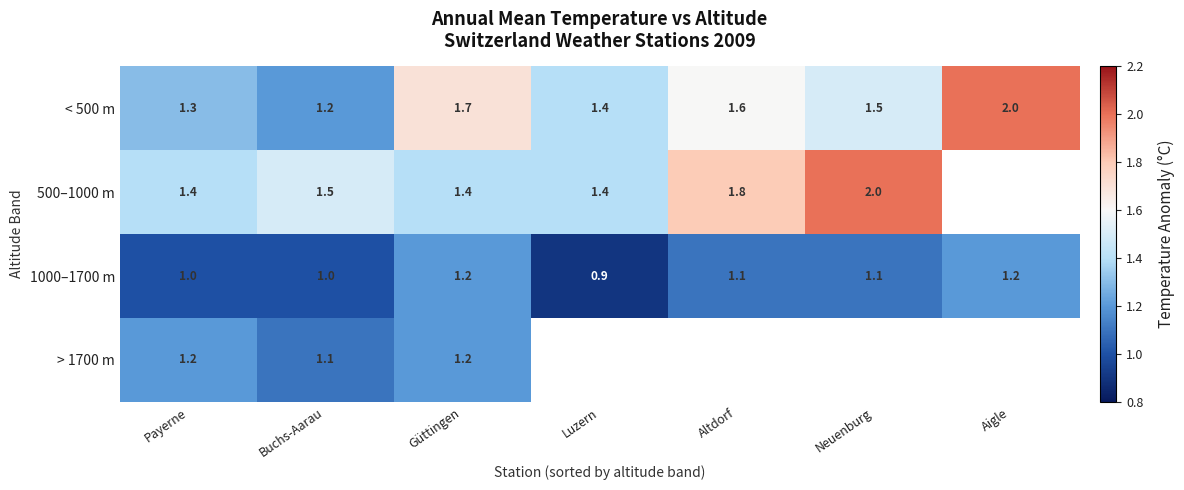

How many 1000–1700 m values are between 1 and 2?

6